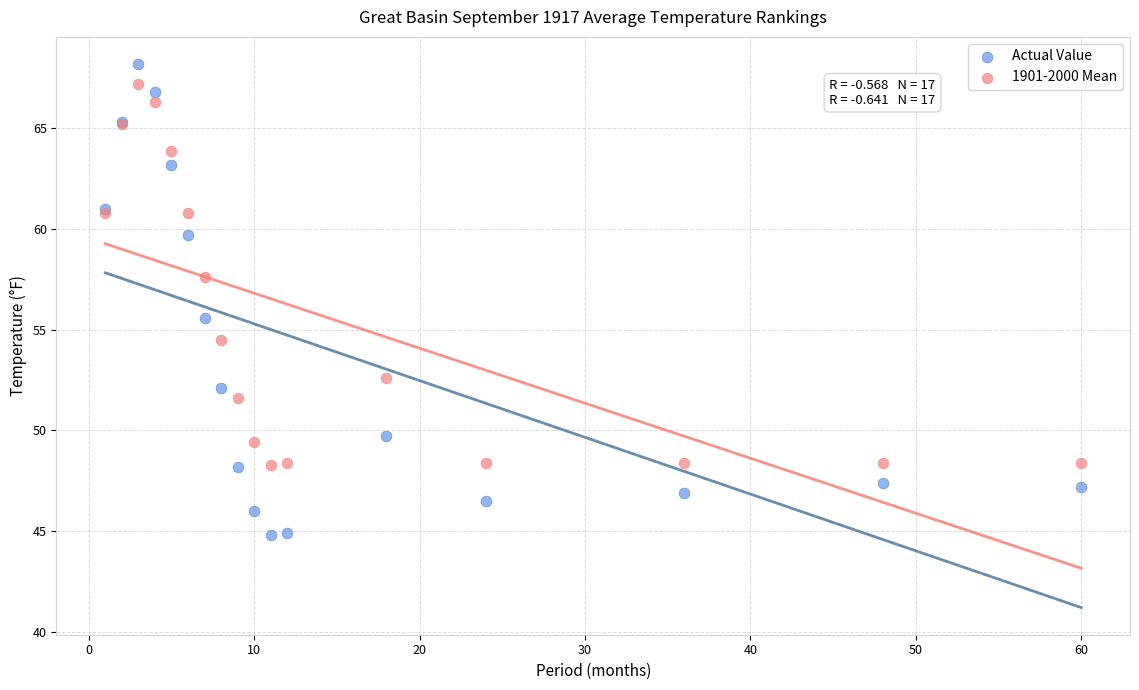

Which series contains the highest Y value?

Actual Value